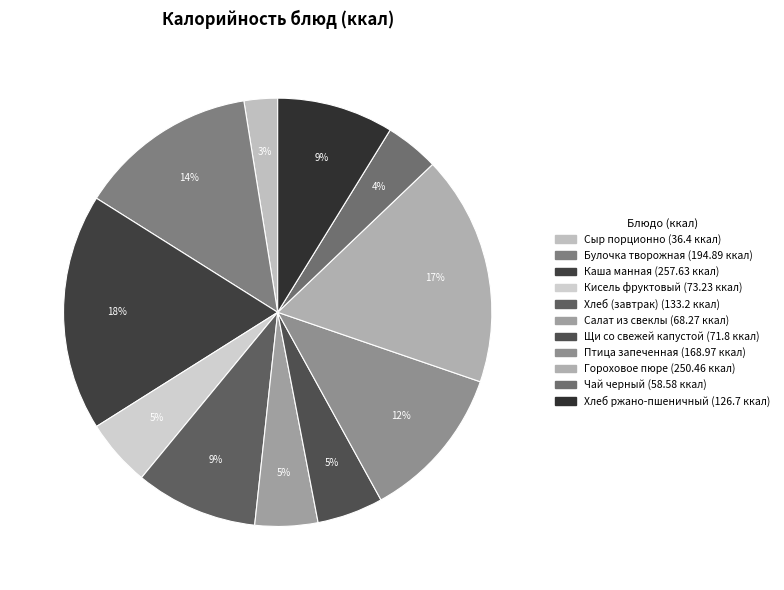

Which slice is the largest?

Каша манная молочная